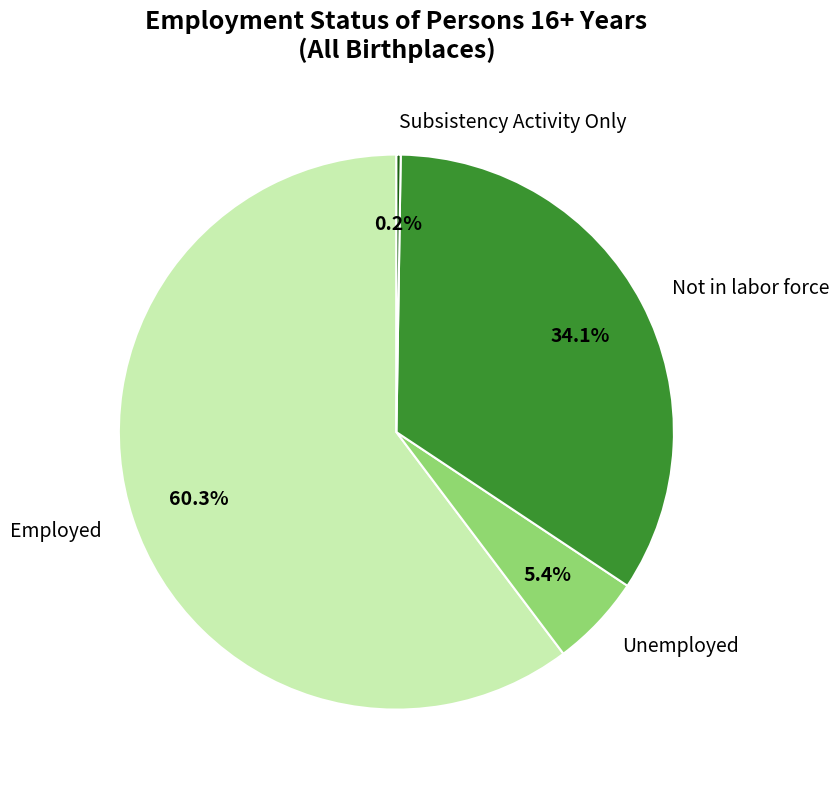

Is Employed the majority of the pie?

Yes